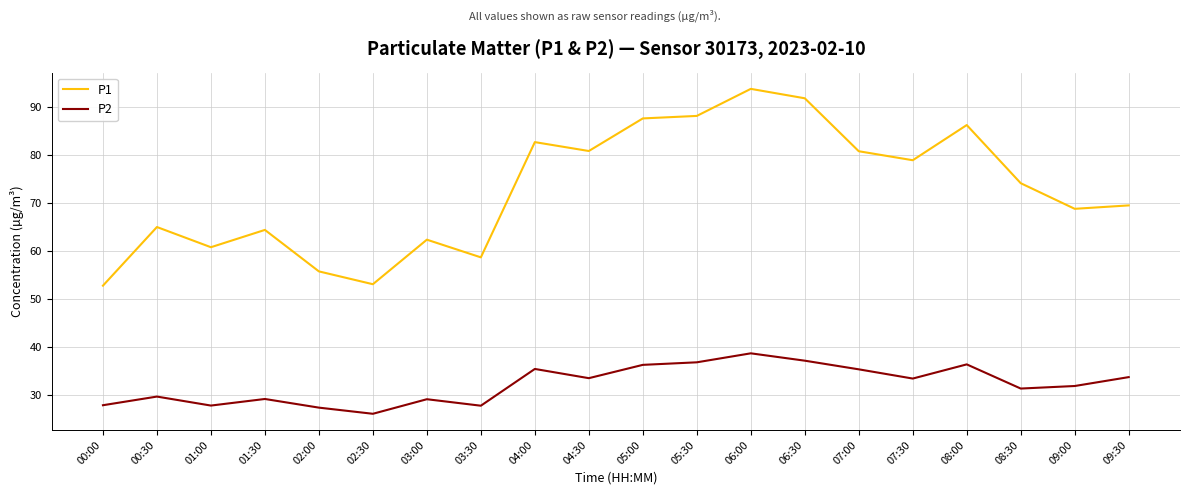

What is the spread (max minus min) of values at 06:30?

54.6